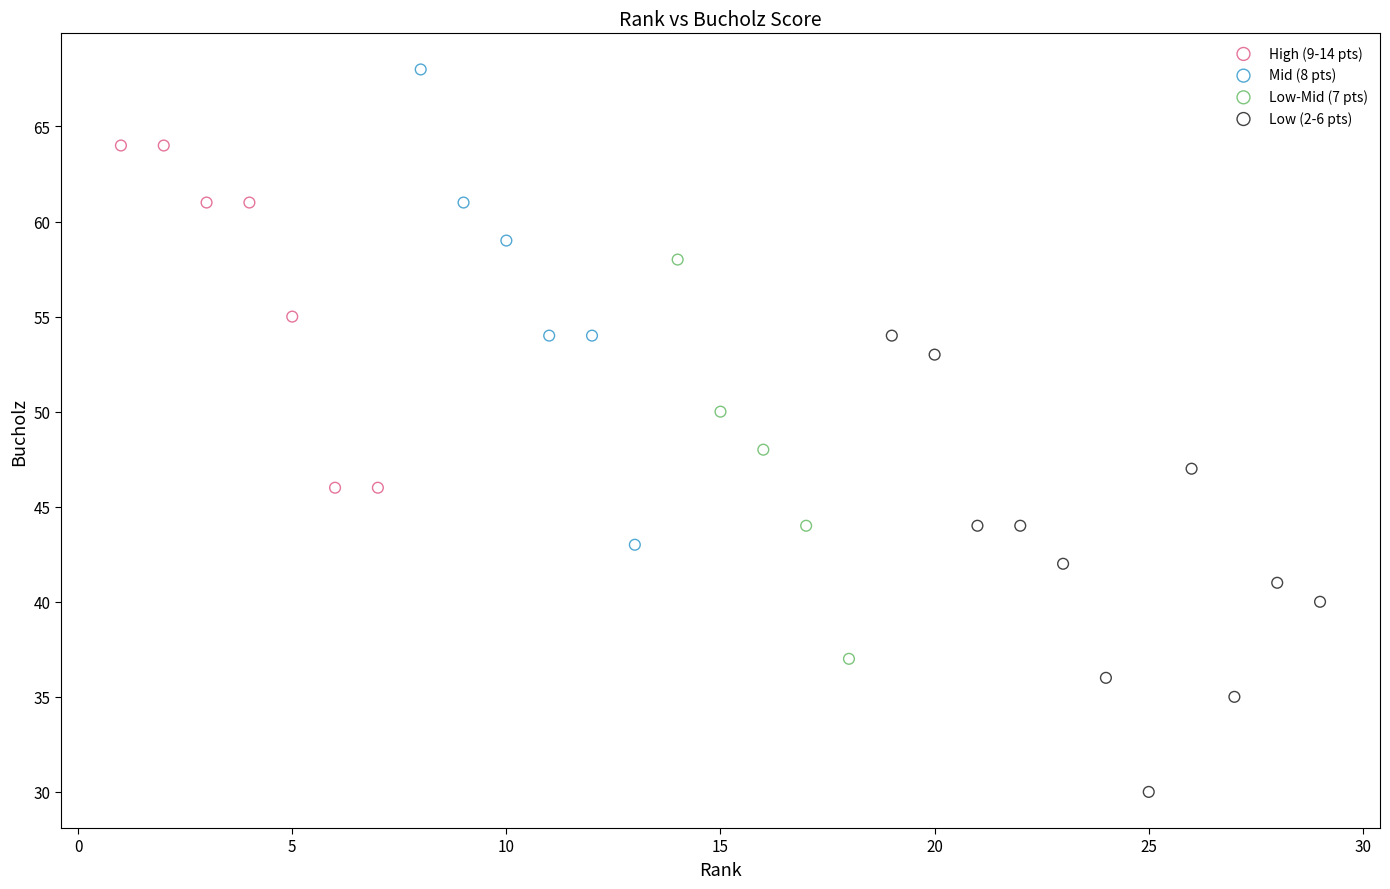

Which series reaches the minimum Y coordinate?

Low (2-6 pts)